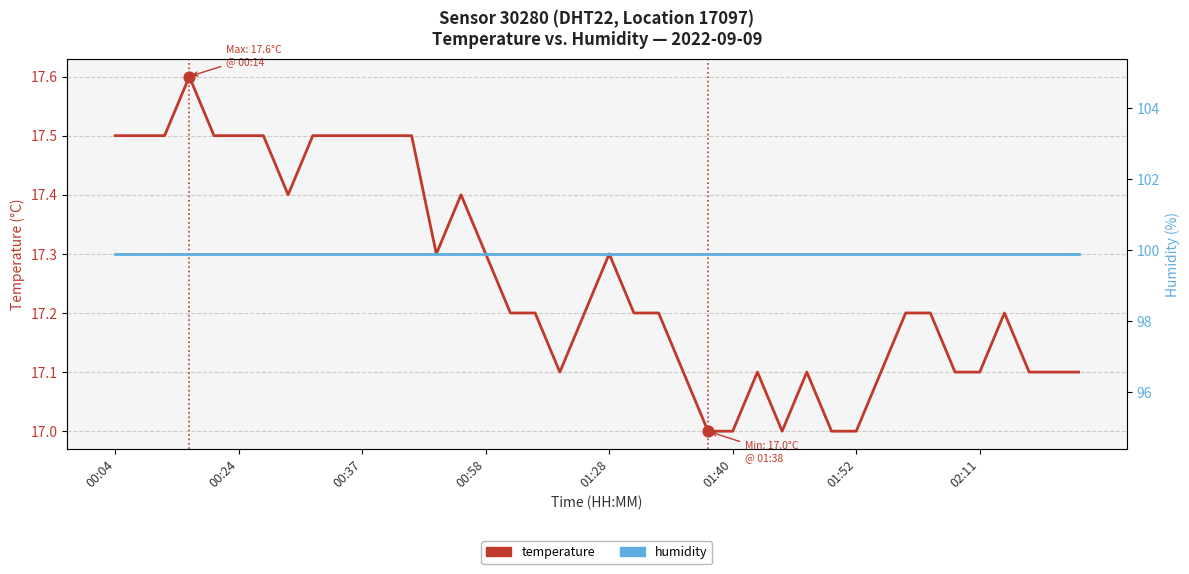

What is the total value across all series at 00:37?

117.4